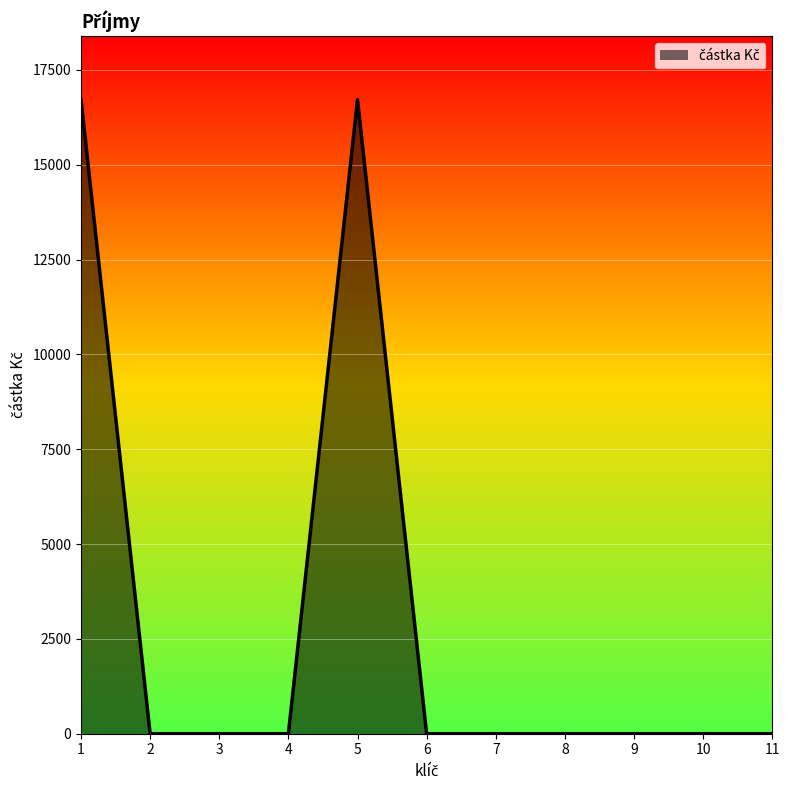

What is the change in value from 5 to 7?

-16714